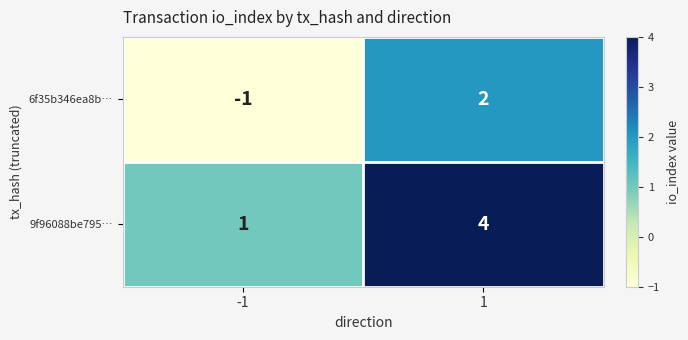

Reading left to right, extract all data points from this chart.

6f35b346ea8b…: -1	2
9f96088be795…: 1	4